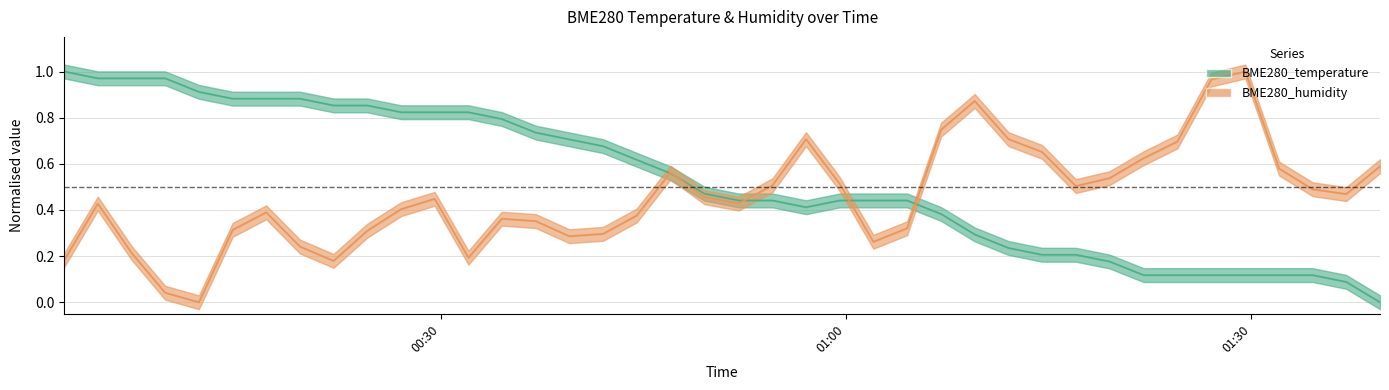

True or false: BME280_humidity and BME280_temperature intersect in this chart.

True